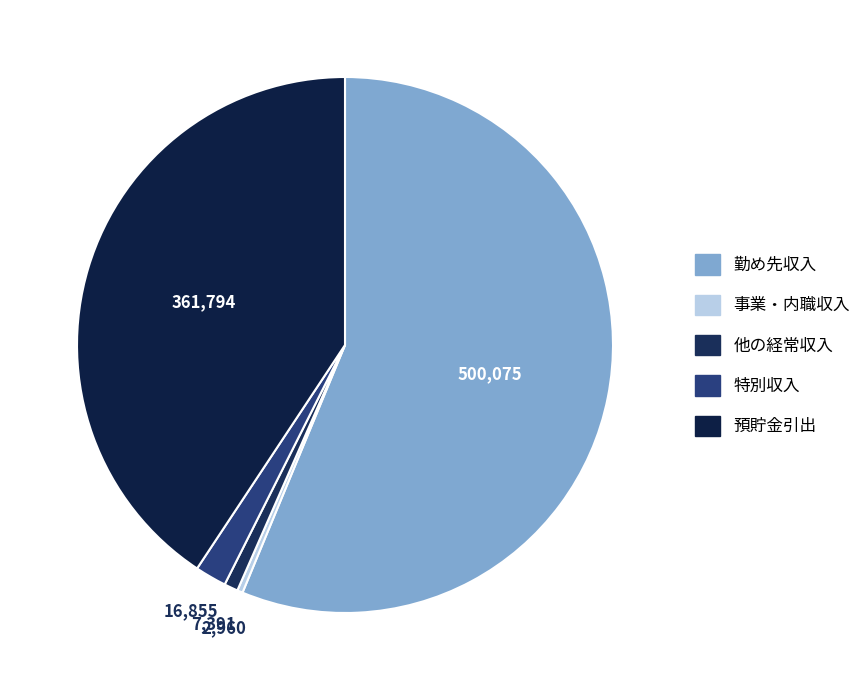

How many slices are in this pie chart?

5